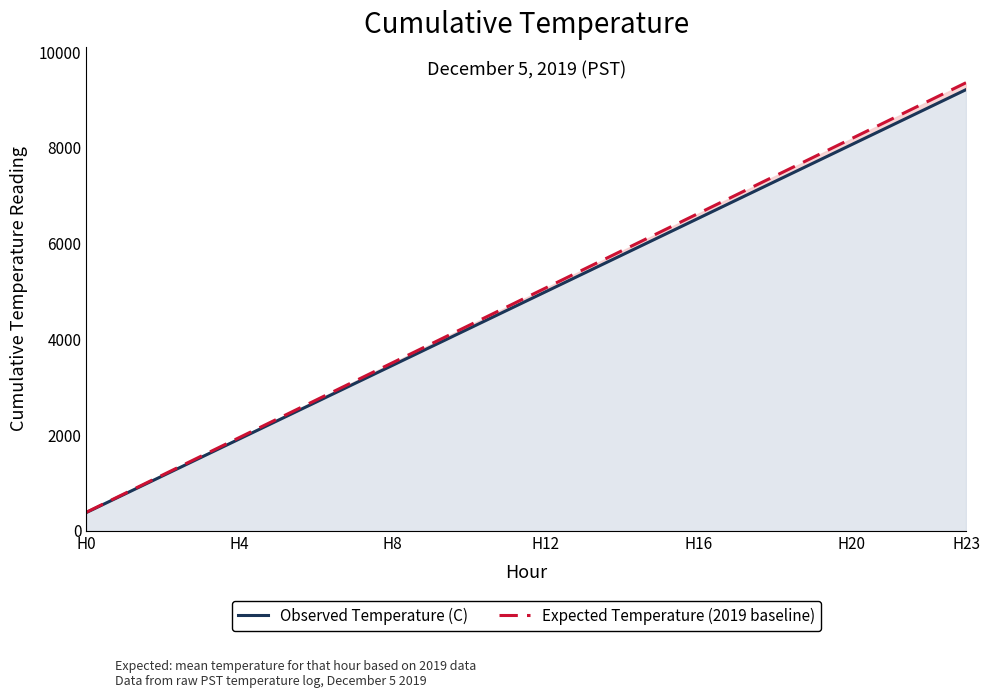

Which label corresponds to the smallest value in the chart?

H0